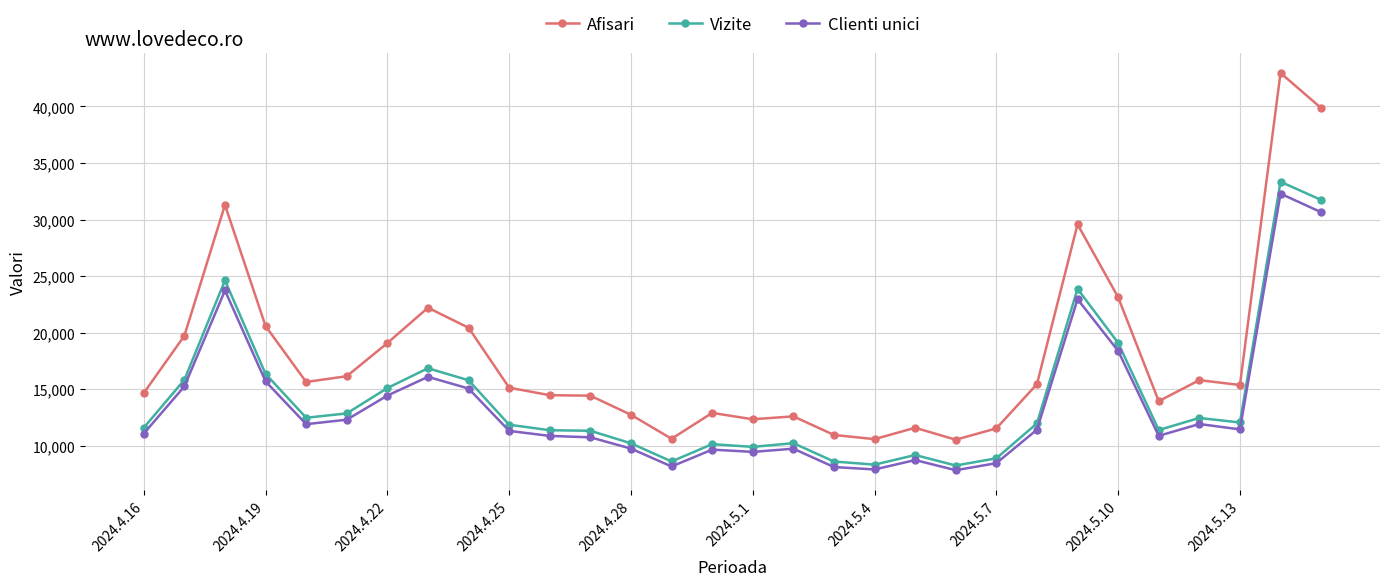

Which series has the largest total across all categories?

Afisari